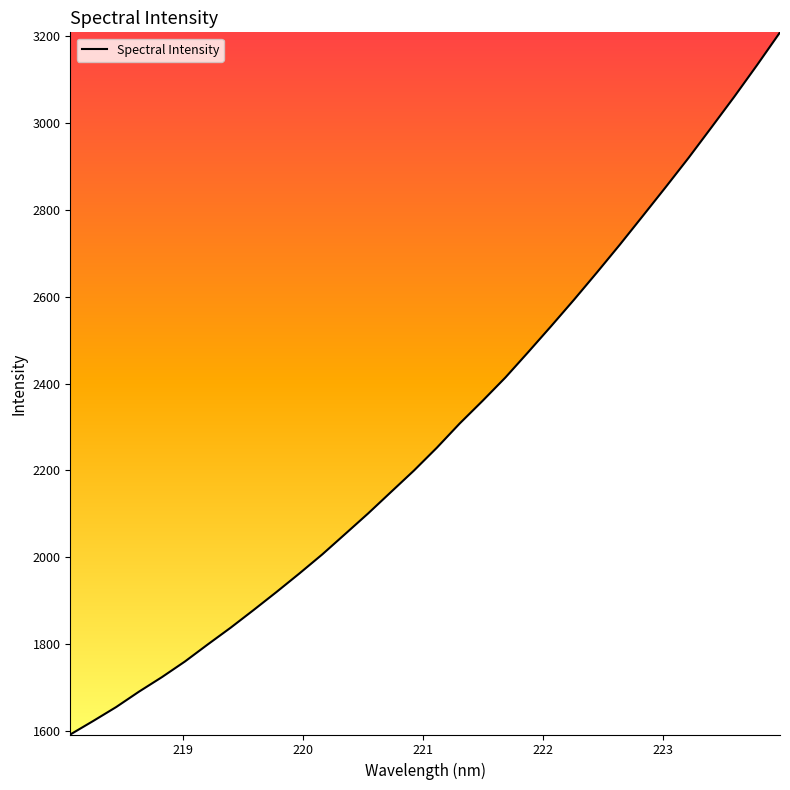

What is the smallest value displayed?

1591.0